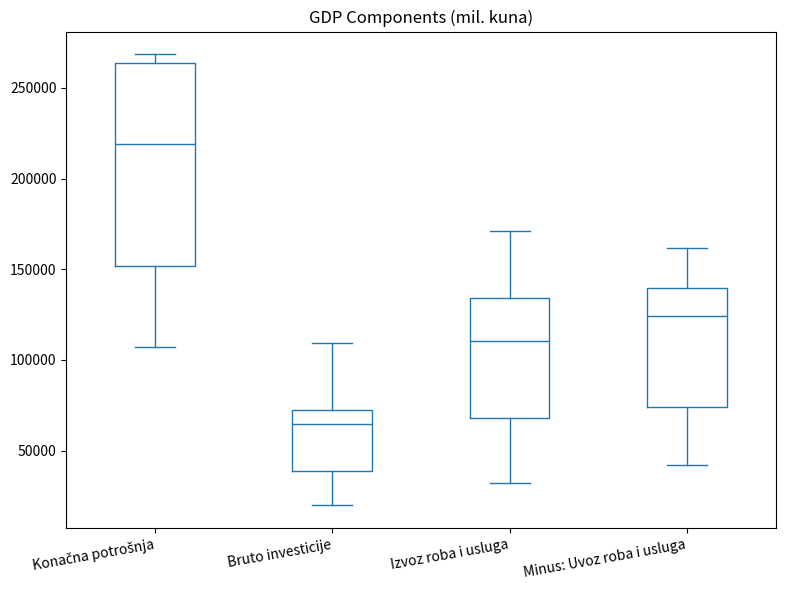

Which box is the tallest, from its lower edge to its upper edge?

Konačna potrošnja